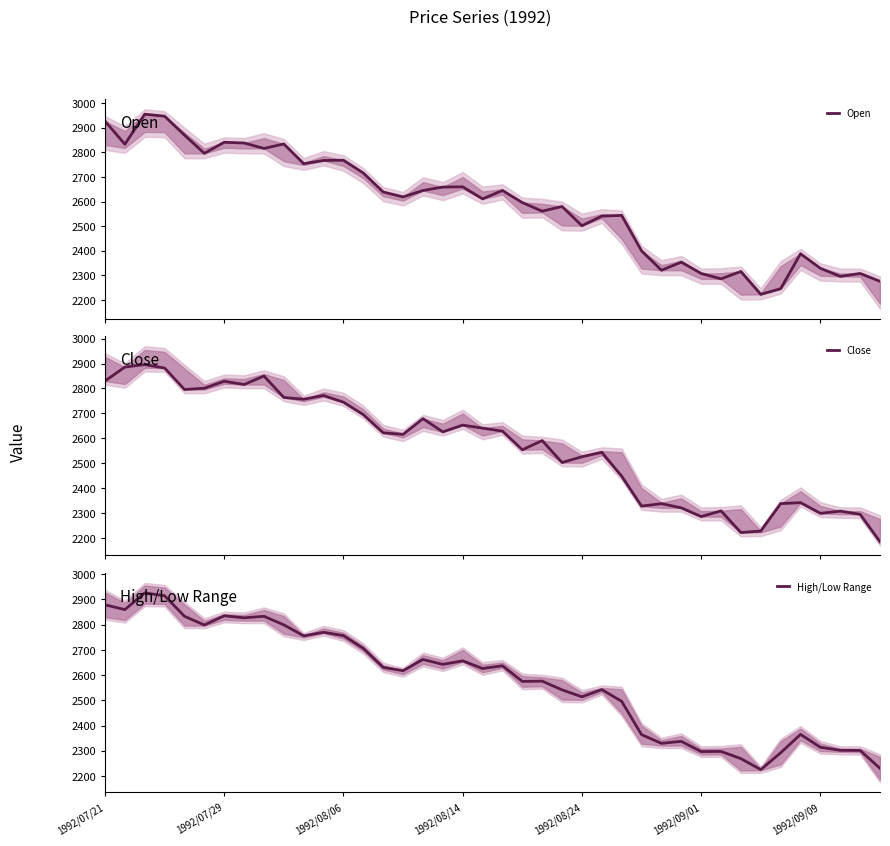

What is the spread (max minus min) of values at 35?

46.0